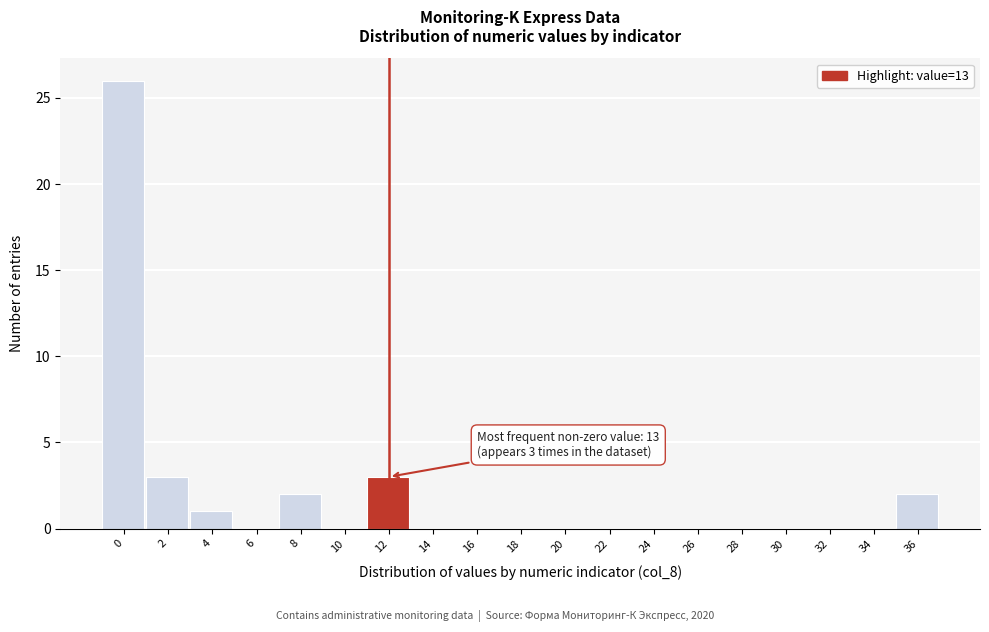

Reading left to right, list all the values displayed in this chart.

0=26	2=3	4=1	6=0	8=2	10=0	12=3	14=0	16=0	18=0	20=0	22=0	24=0	26=0	28=0	30=0	32=0	34=0	36=2